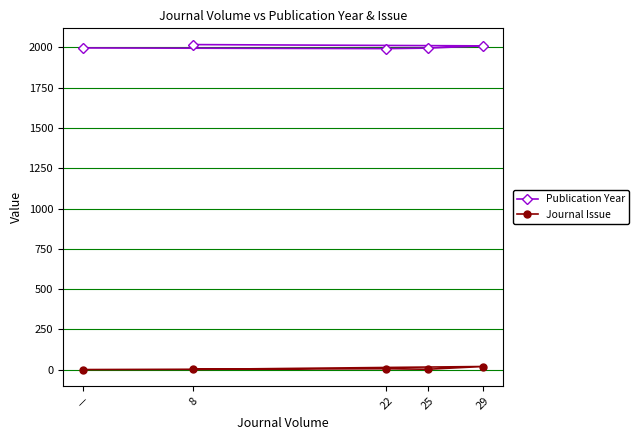

Does the chart display data point markers on the line(s)?

Yes